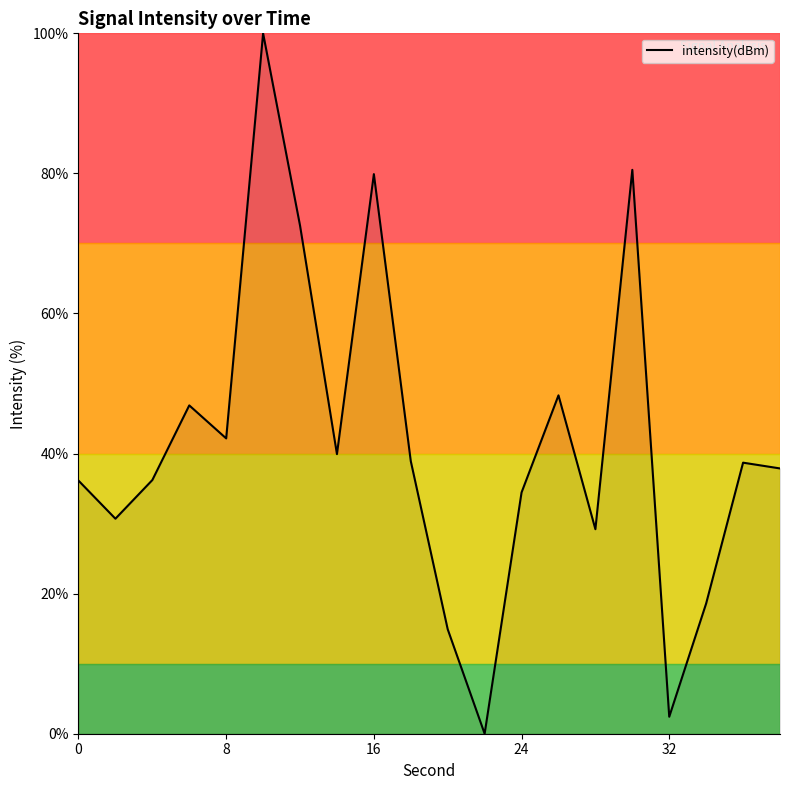

What is the maximum value shown in the chart?

100.0